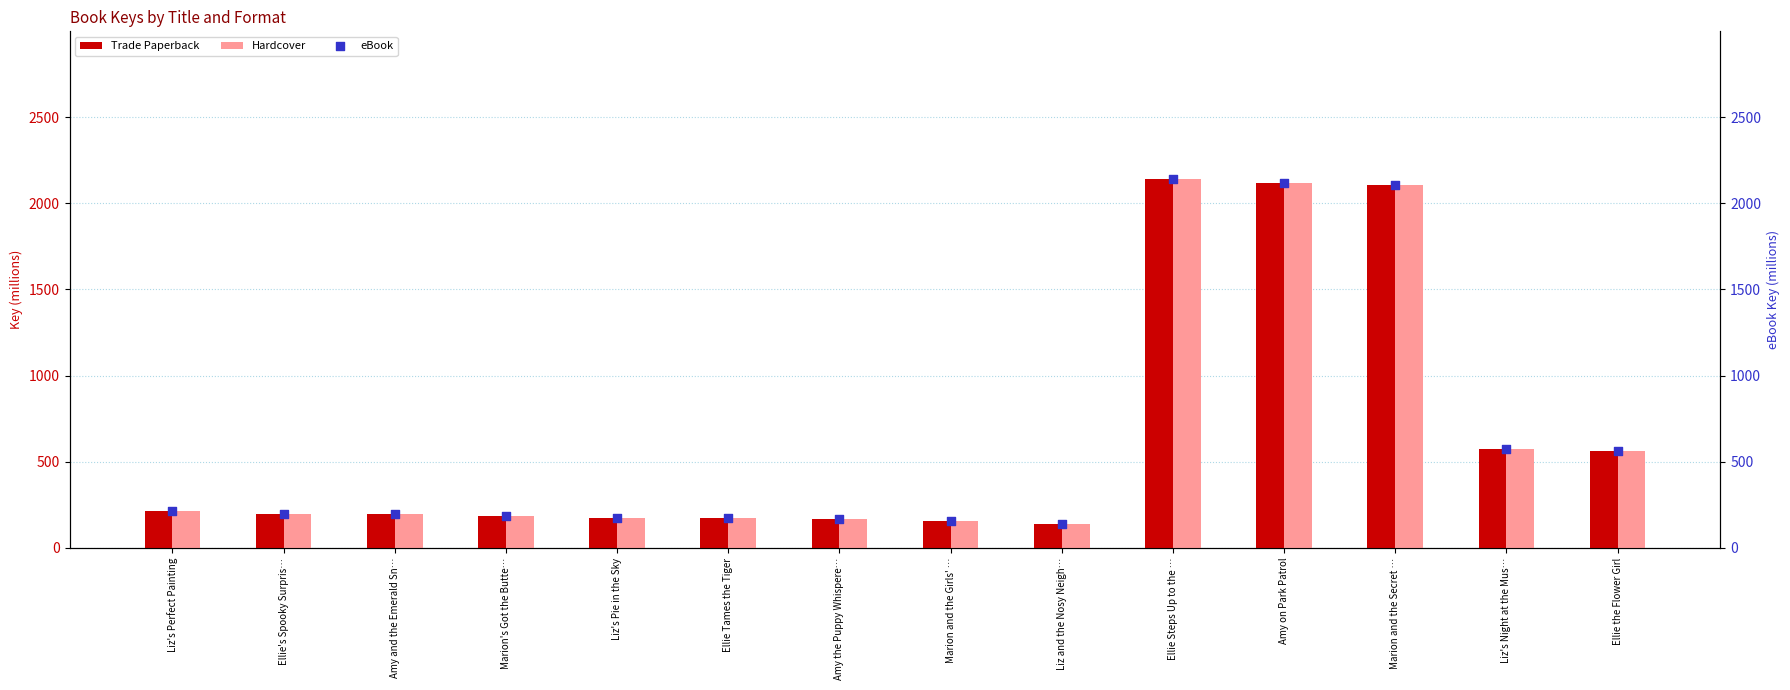

Is the value of eBook at Ellie's Spooky Surpris… greater than the value of Hardcover at Liz's Pie in the Sky?

Yes